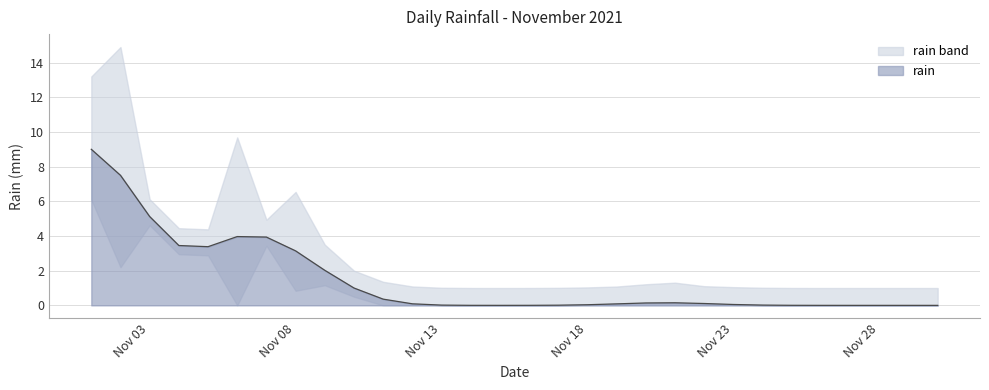

The rain series shows 0.0 at Nov 13. True or false?

True